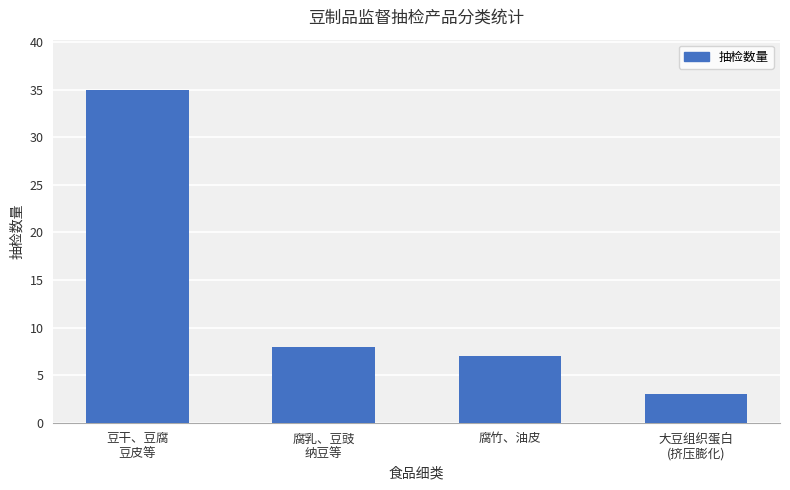

Rank the categories by value from lowest to highest.

大豆组织蛋白
(挤压膨化), 腐竹、油皮, 腐乳、豆豉
纳豆等, 豆干、豆腐
豆皮等